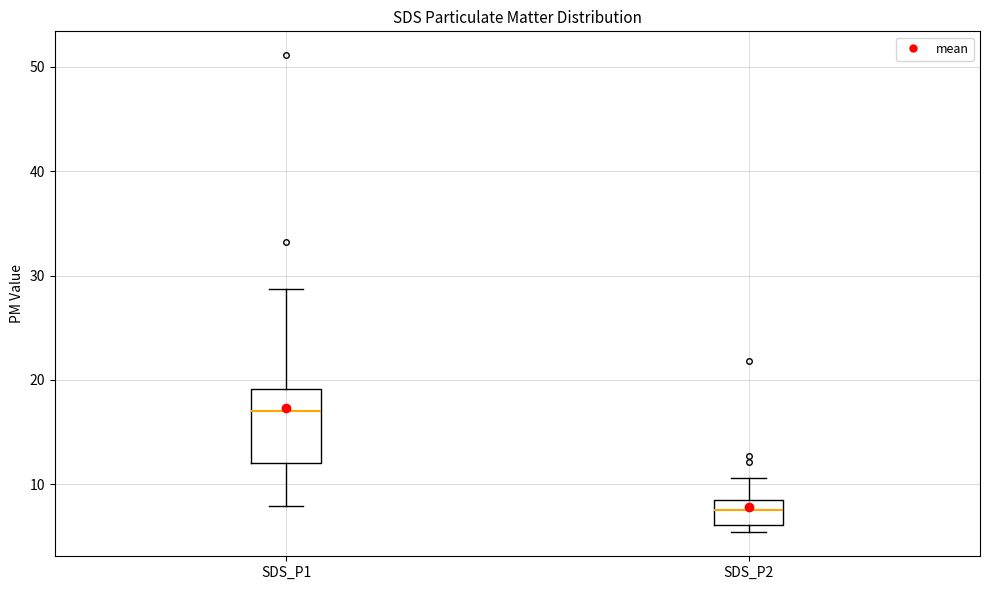

Which box has the lowest median line?

SDS_P2